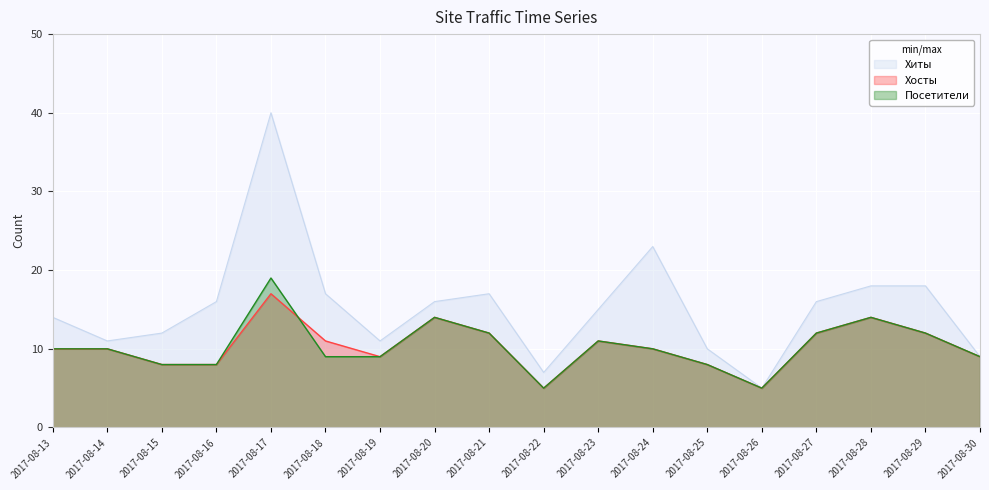

How many values in the Посетители series exceed 10?

7